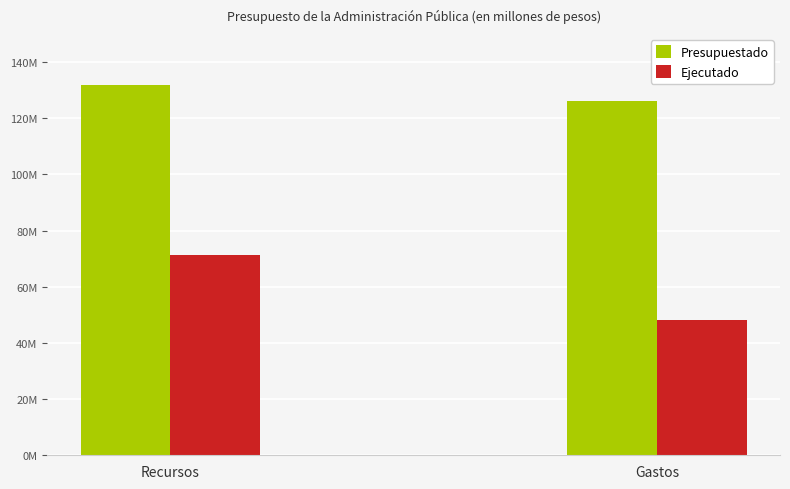

What are all the series names shown in the legend?

Presupuestado, Ejecutado